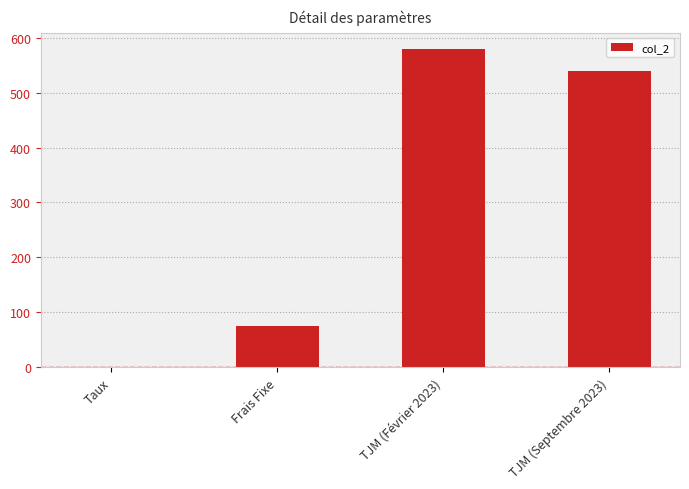

What is the sum of all values?

1195.1